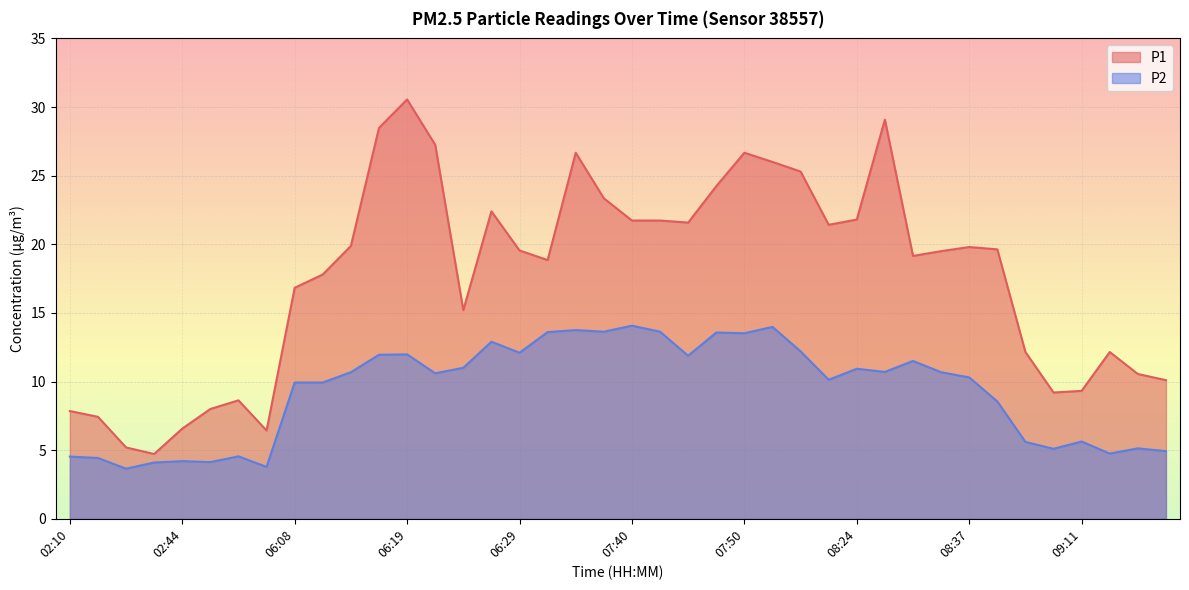

What is the difference between the maximum and minimum values in the P1 series?

25.8